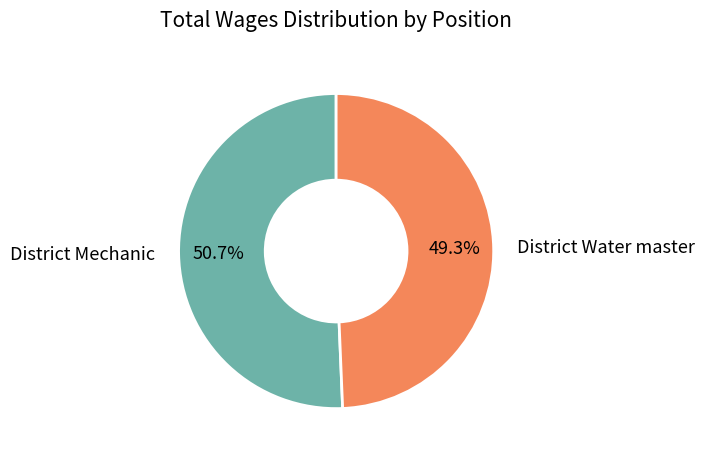

Is there a majority slice in this chart?

Yes